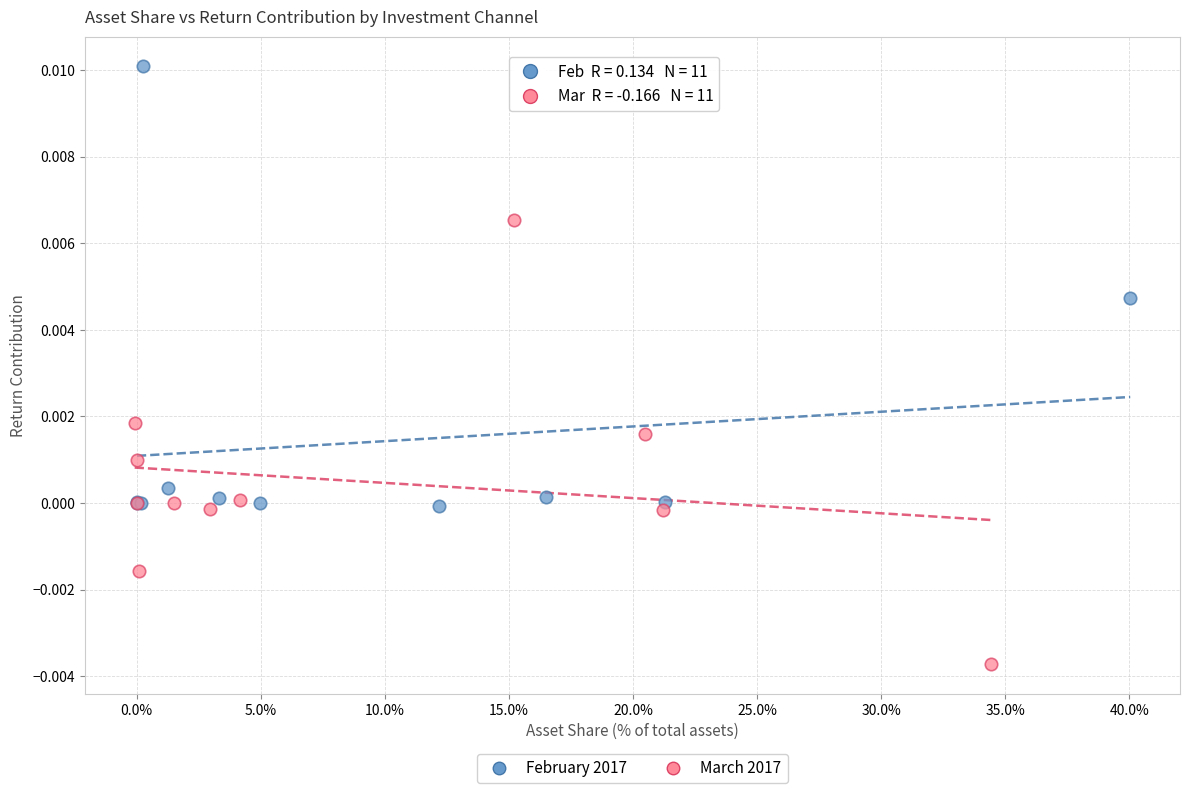

What are all the series names shown in the legend?

February 2017, March 2017